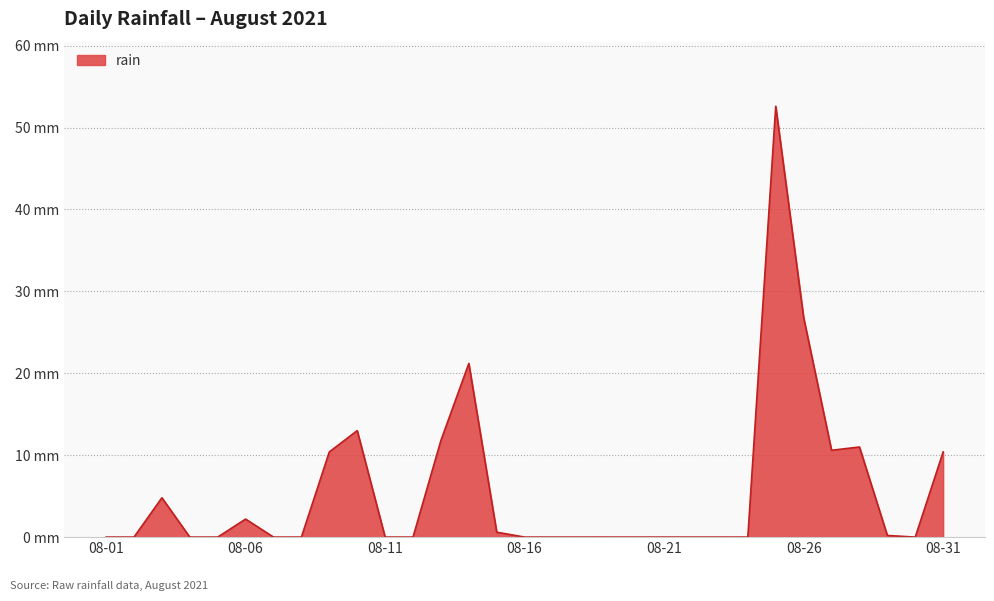

Does the chart have visible grid lines?

Yes